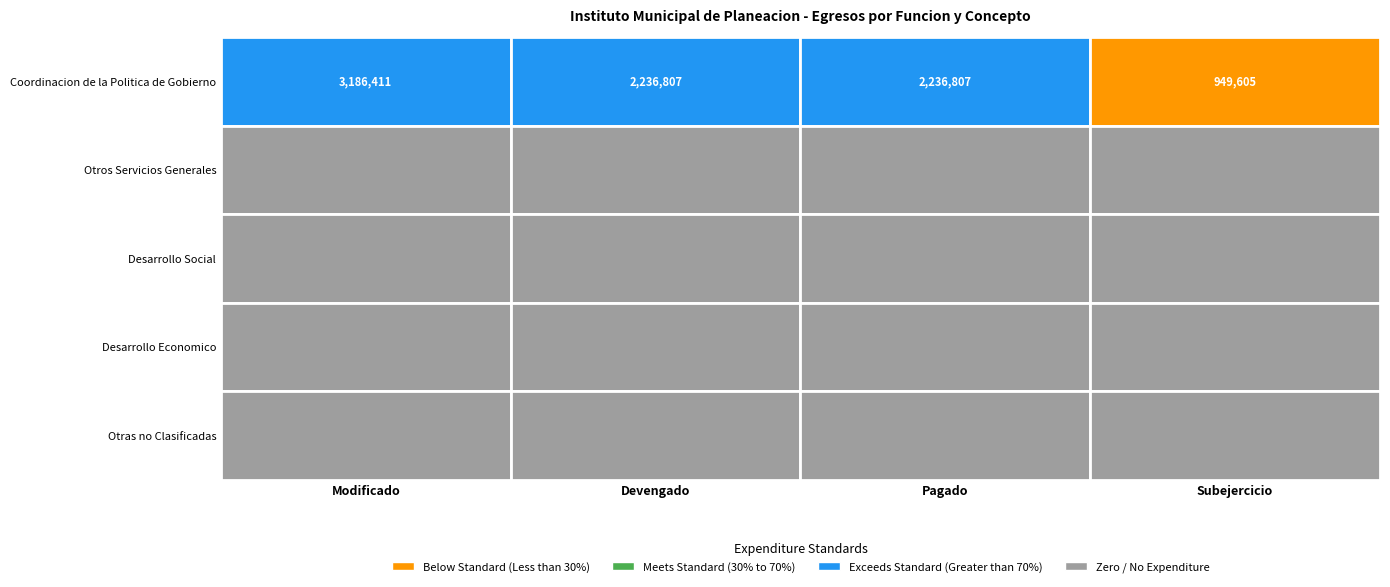

Reading left to right, extract all data points from this chart.

Coordinacion de la Politica de Gobierno: Modificado=3186411.2	Devengado=2236806.5	Pagado=2236806.5	Subejercicio=949604.7
Otros Servicios Generales: Modificado=0.0	Devengado=0.0	Pagado=0.0	Subejercicio=0.0
Desarrollo Social: Modificado=0.0	Devengado=0.0	Pagado=0.0	Subejercicio=0.0
Desarrollo Economico: Modificado=0.0	Devengado=0.0	Pagado=0.0	Subejercicio=0.0
Otras no Clasificadas: Modificado=0.0	Devengado=0.0	Pagado=0.0	Subejercicio=0.0